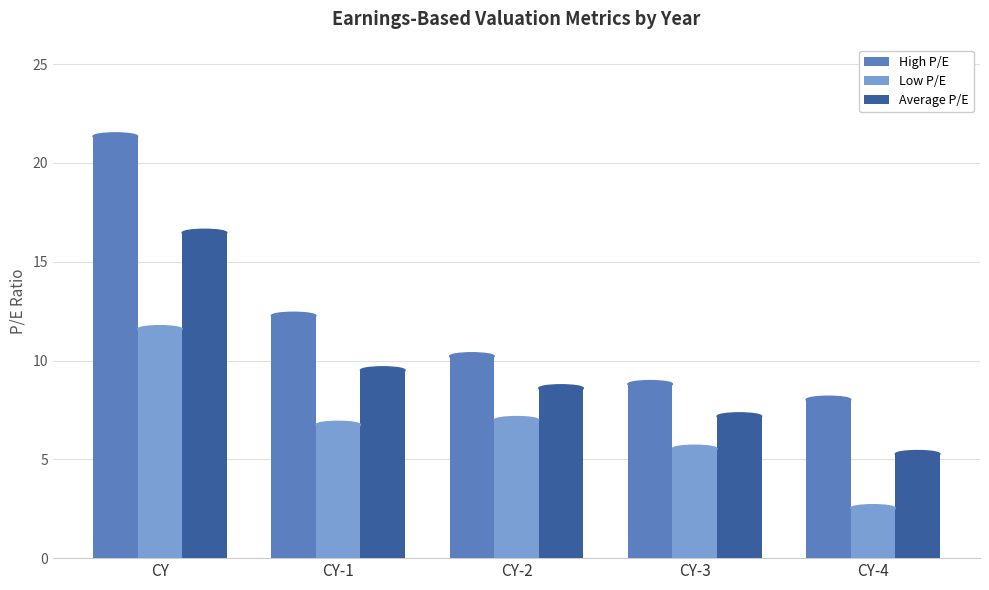

Does the chart contain stacked bars?

No